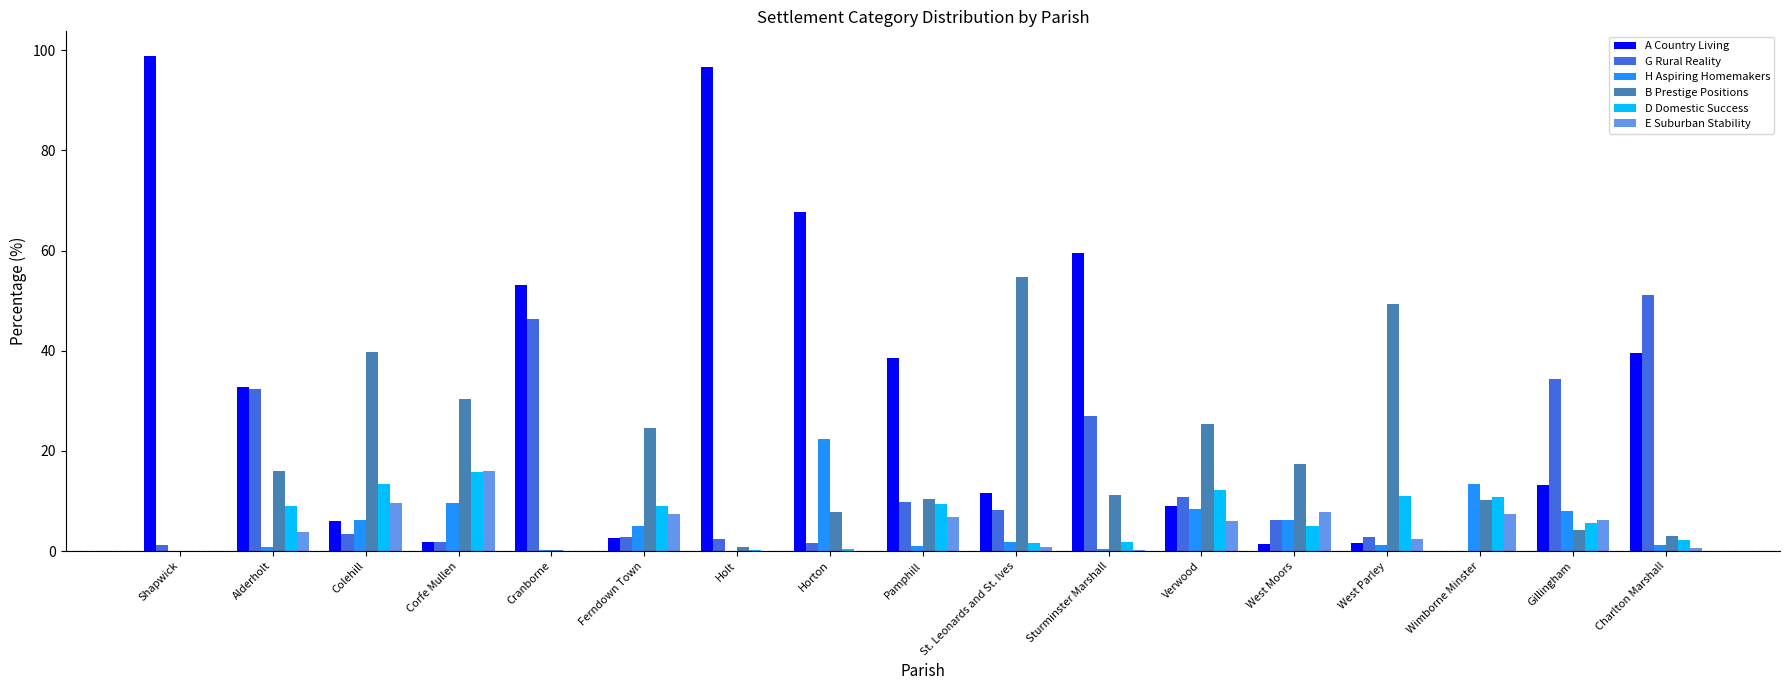

What is the approximate value of D Domestic Success at Verwood?

12.2